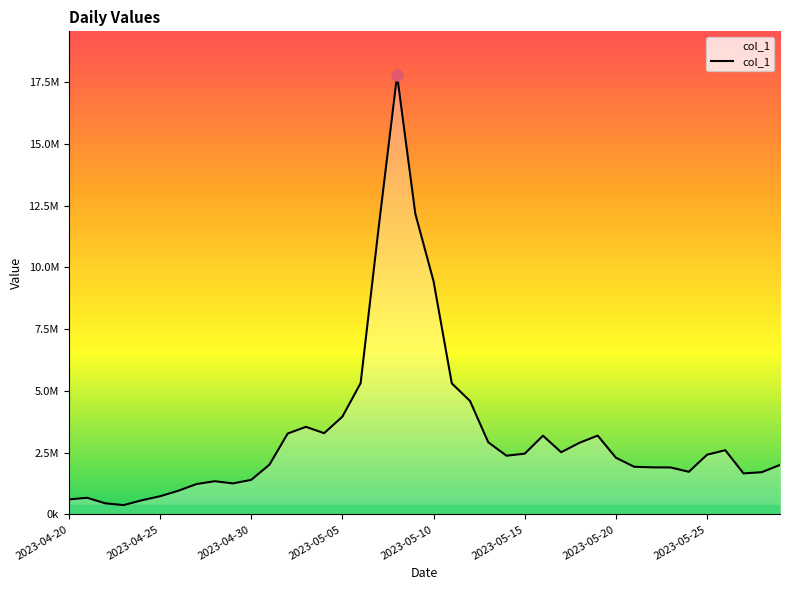

Is this an area chart (filled region under the line)?

Yes